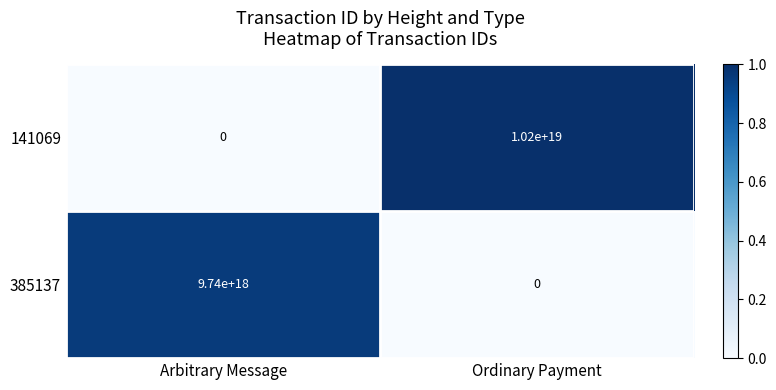

At which label does 141069 reach its peak?

Ordinary Payment